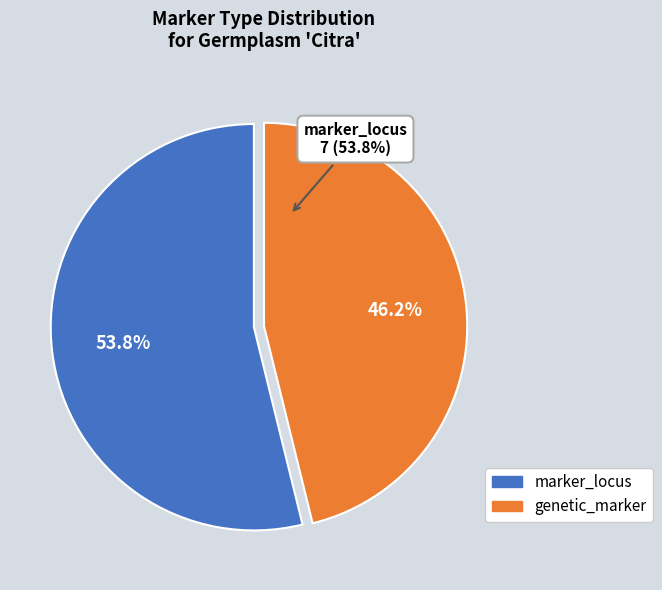

The marker_locus slice represents 68% of the pie. True or false?

False